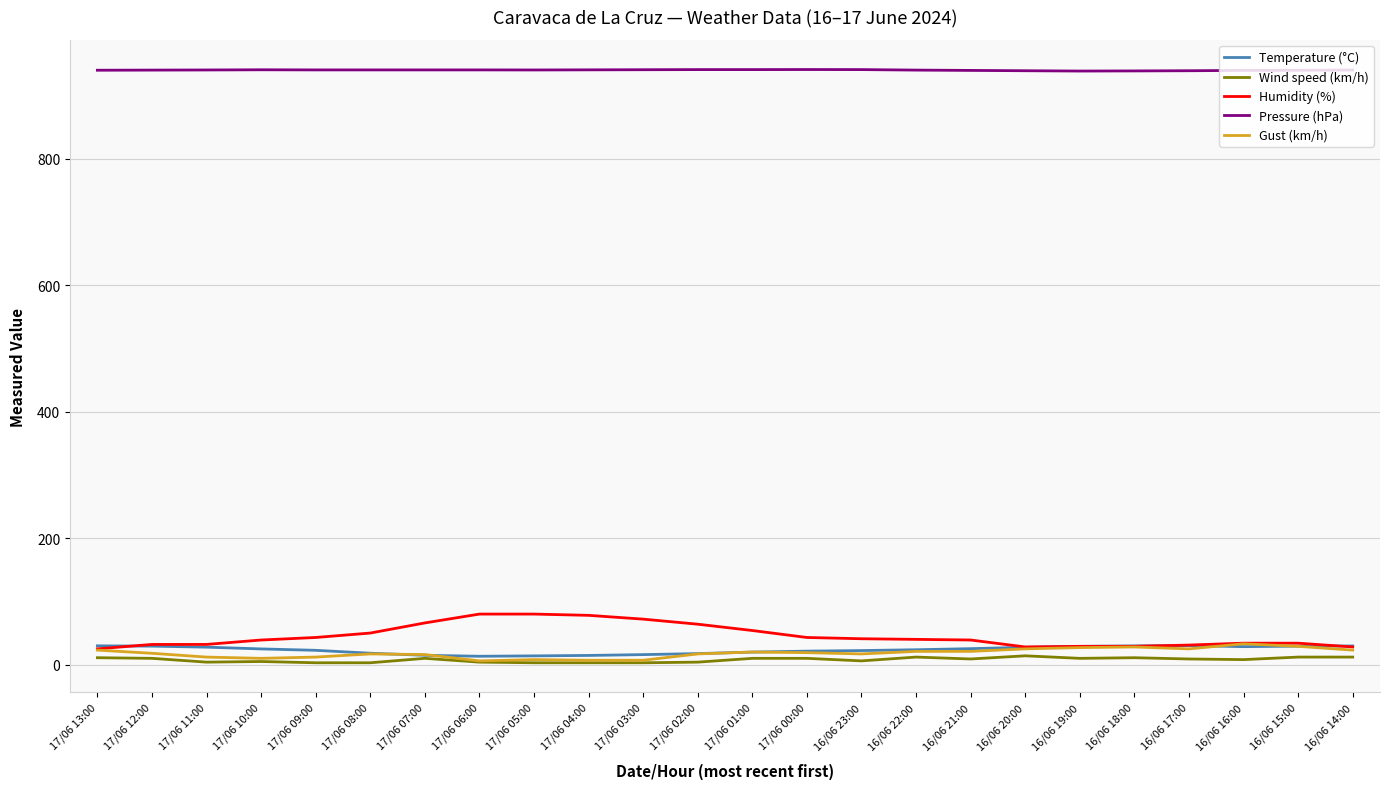

How many lines are shown in the chart?

5